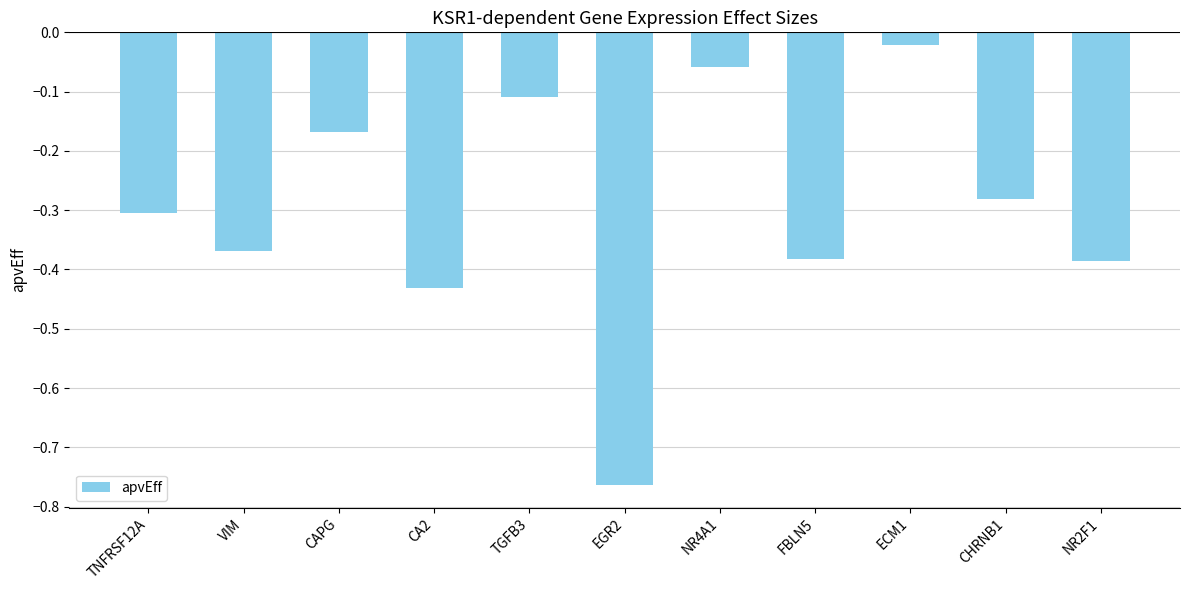

What is the change in value from TNFRSF12A to CAPG?

+0.1